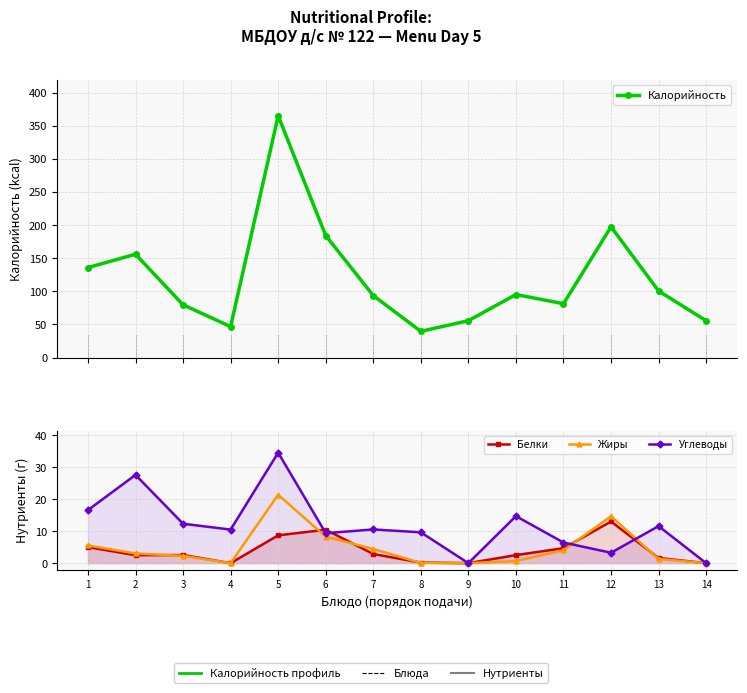

What is the difference between the Белки values at 9 and 13?

1.6